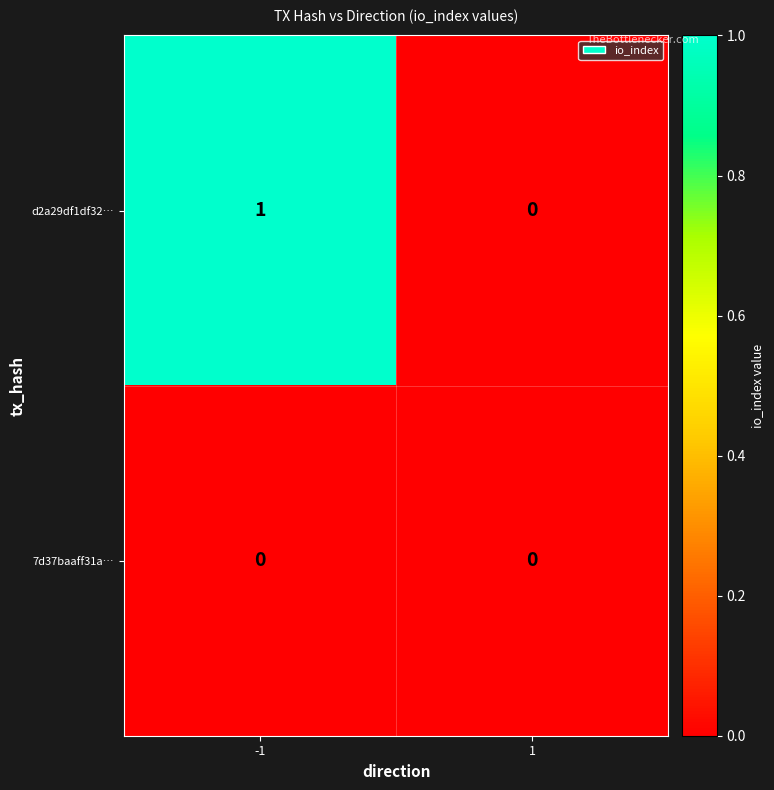

Rank the categories by d2a29df1df32… value from lowest to highest.

1, -1